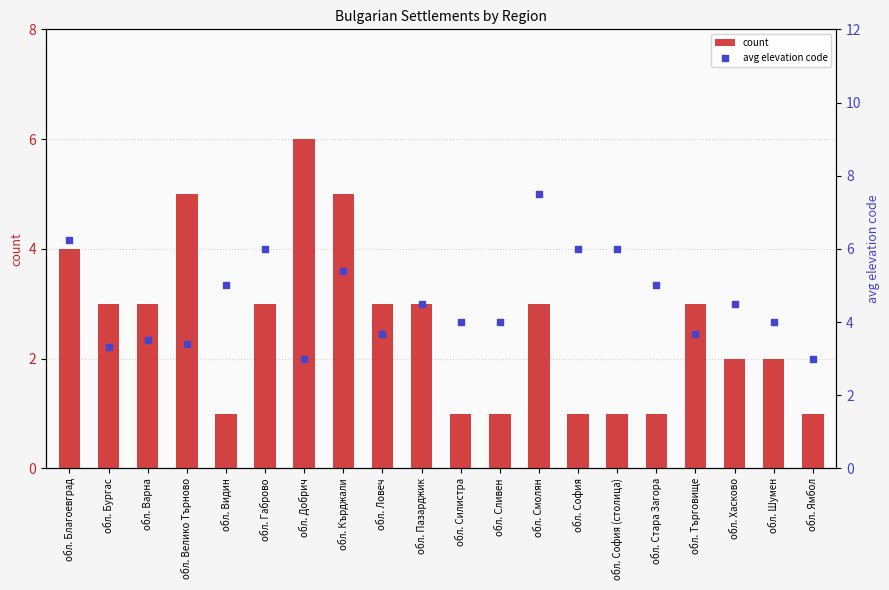

Which series has the largest Y range (max minus min)?

count